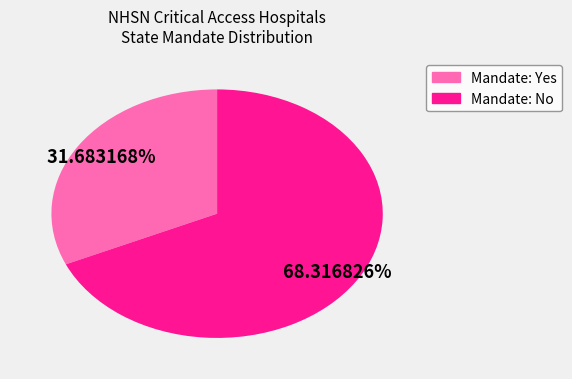

How many slices are in this pie chart?

2